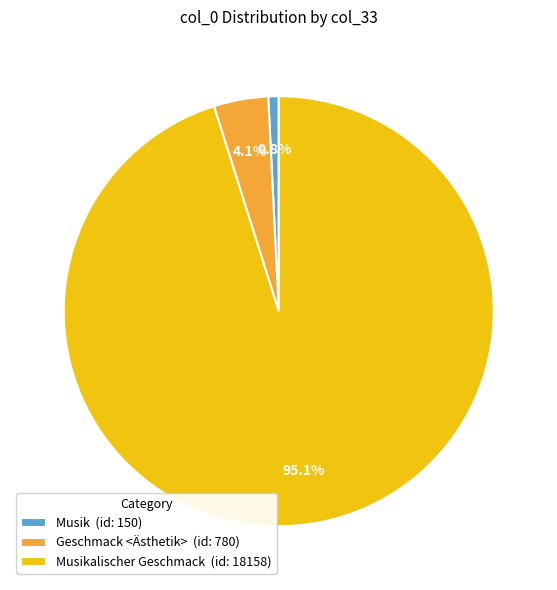

What percentage is NOT represented by Musikalischer Geschmack (id: 18158)?

4.9%